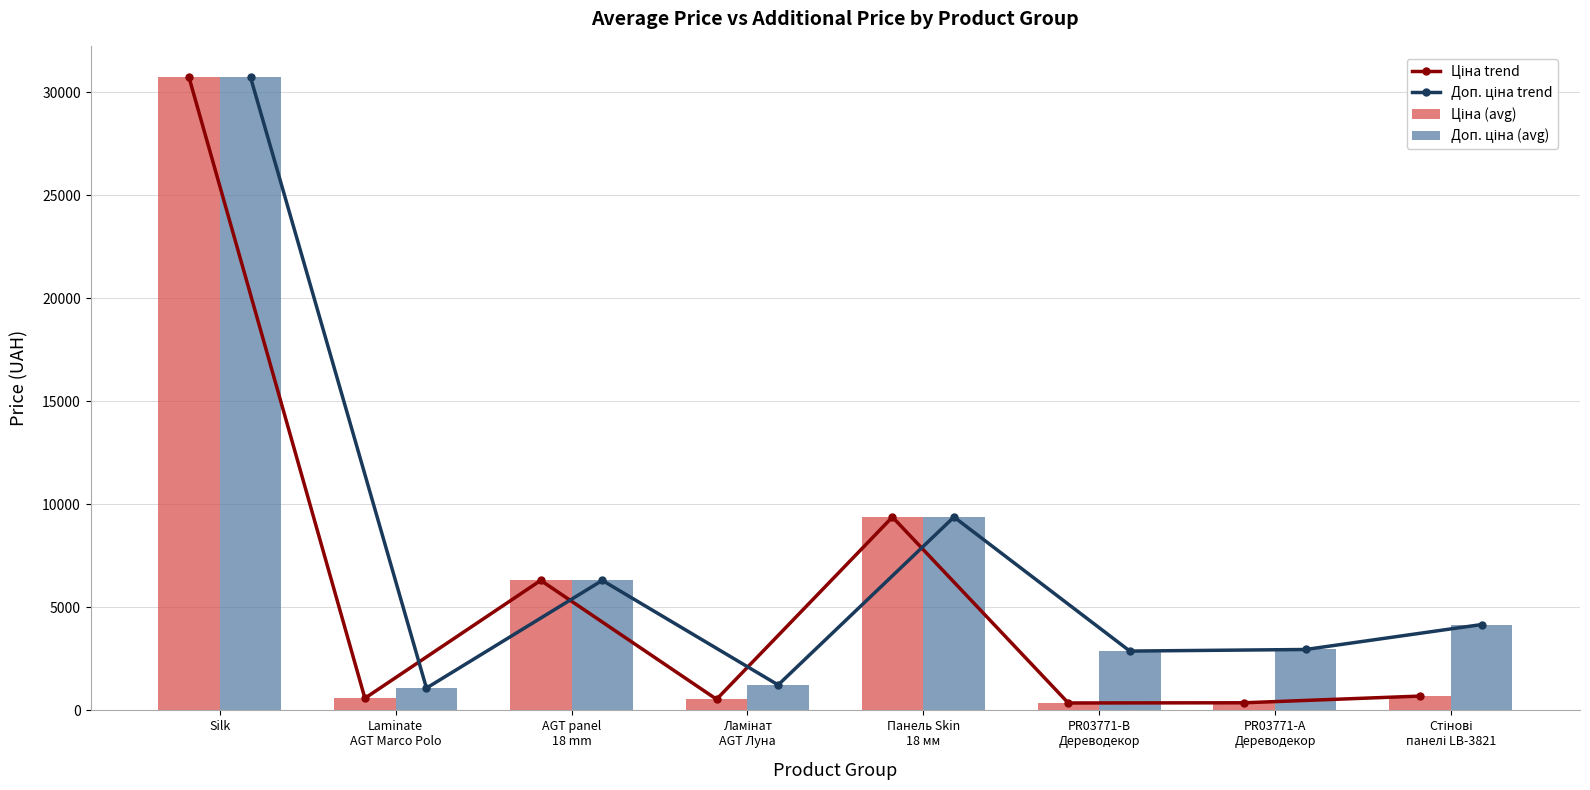

What is the difference between the Доп. ціна (avg) values at Стінові
панелі LB-3821 and Ламінат
AGT Луна?

2930.2